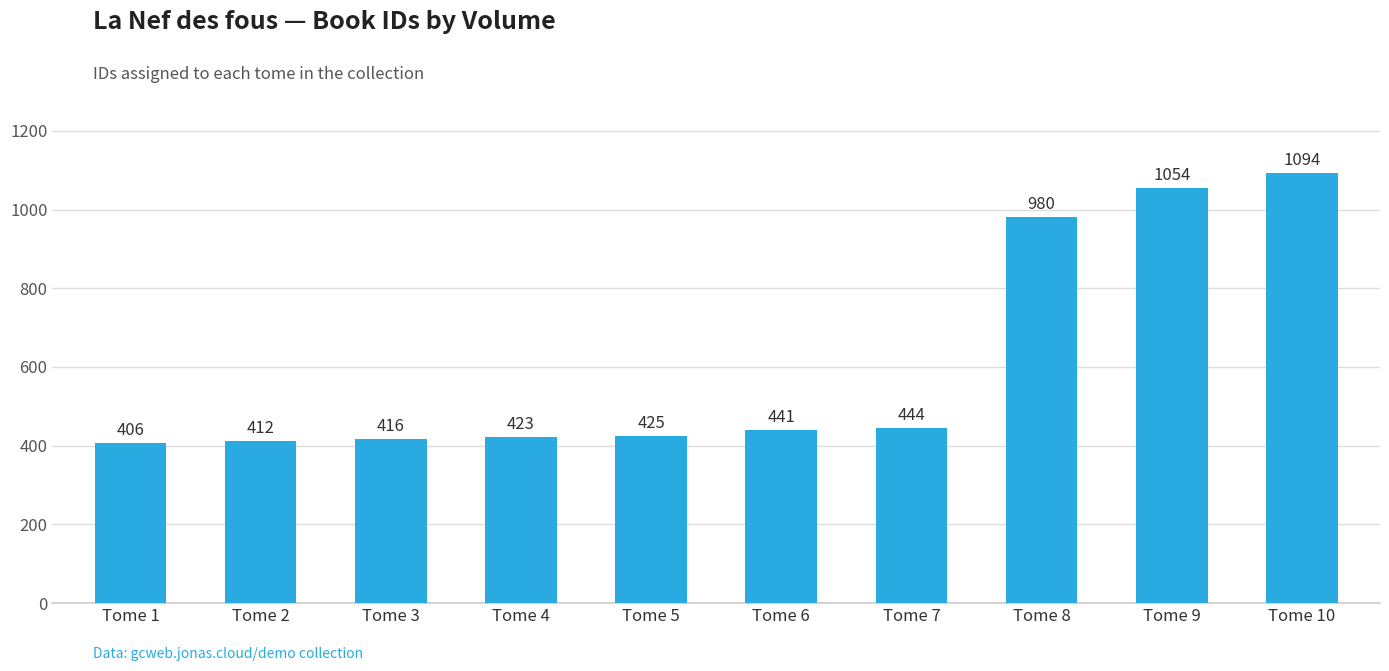

The value at Tome 9 is 1054. True or false?

True